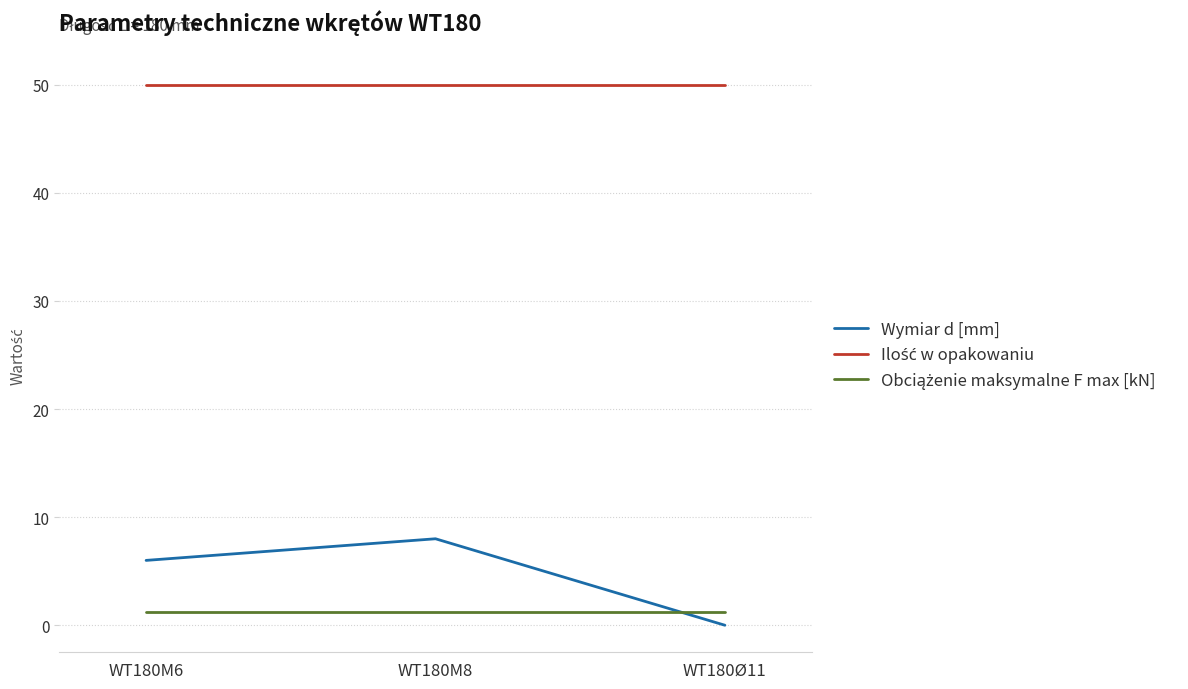

Which series has the widest spread of values?

Wymiar d [mm]